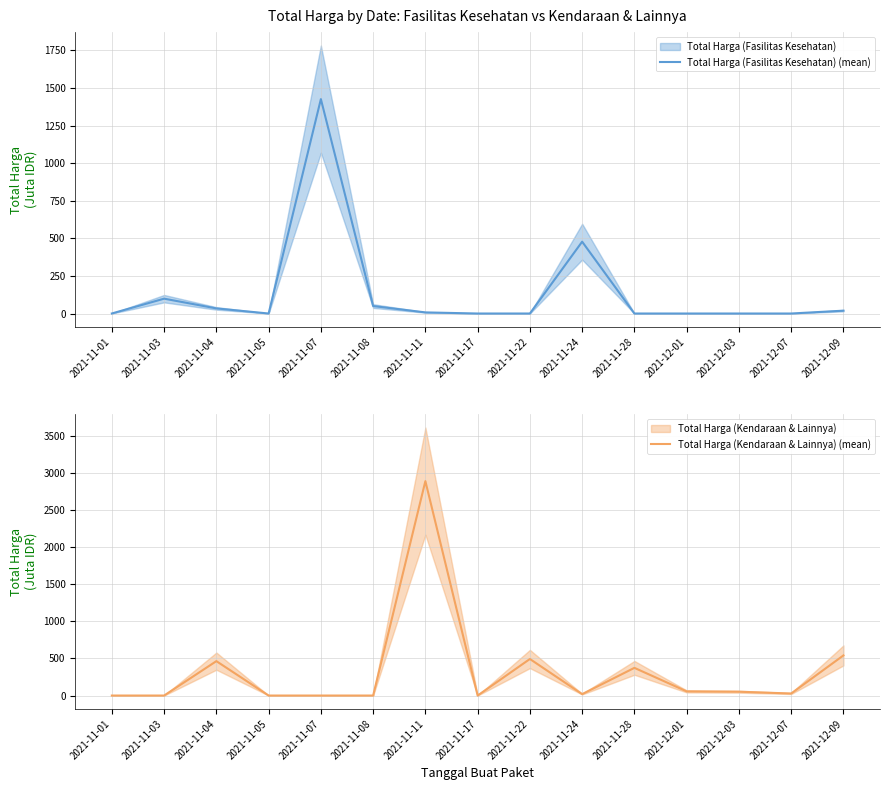

What is the greatest value displayed?

2892.1